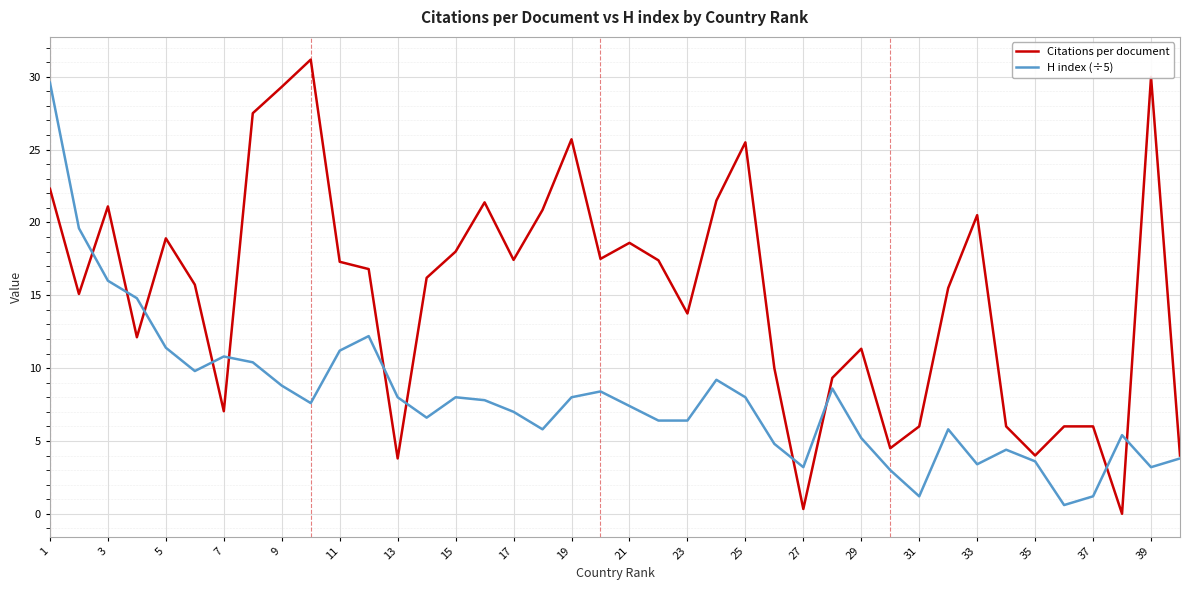

List the series in order of their peak value, lowest first.

H index (÷5), Citations per document